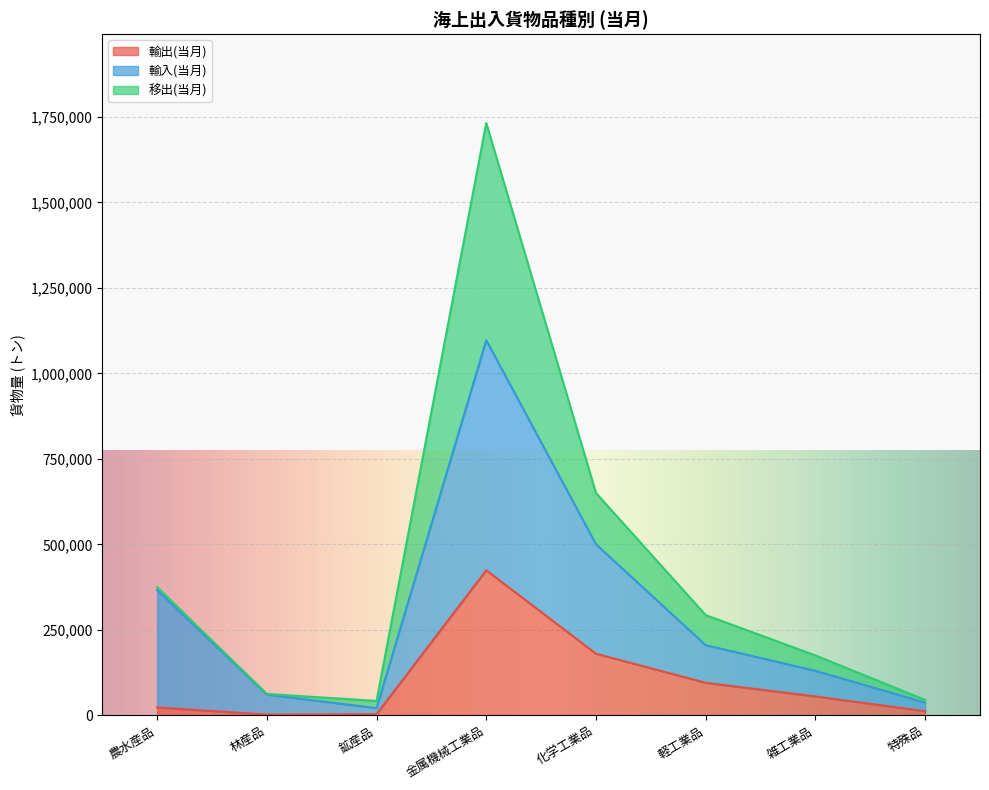

The 輸入(当月) series shows 205000 at 軽工業品. True or false?

True